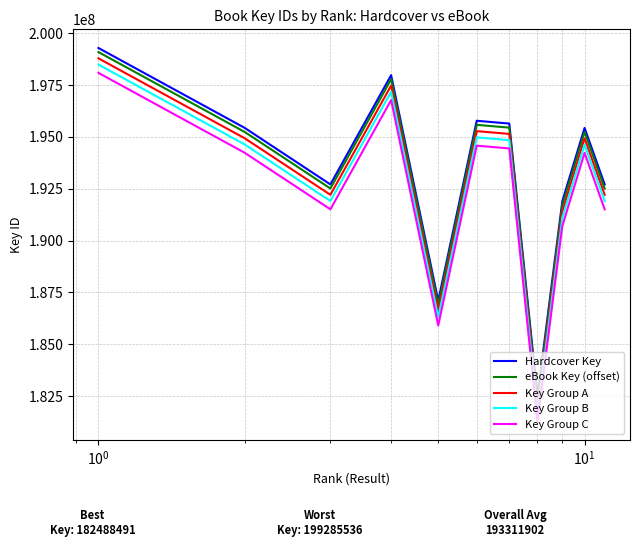

Which series has the widest spread of values?

eBook Key (offset)